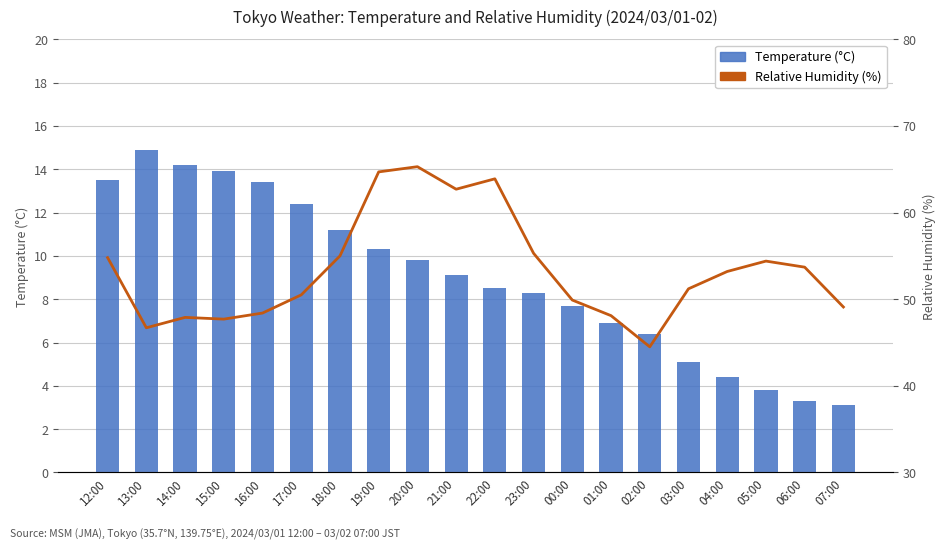

Reading left to right, extract all data points from this chart.

Temperature (°C): 12:00=13.5	13:00=14.9	14:00=14.2	15:00=13.9	16:00=13.4	17:00=12.4	18:00=11.2	19:00=10.3	20:00=9.8	21:00=9.1	22:00=8.5	23:00=8.3	00:00=7.7	01:00=6.9	02:00=6.4	03:00=5.1	04:00=4.4	05:00=3.8	06:00=3.3	07:00=3.1
Relative Humidity (%): 12:00=54.8	13:00=46.7	14:00=47.9	15:00=47.7	16:00=48.4	17:00=50.5	18:00=55.0	19:00=64.7	20:00=65.3	21:00=62.7	22:00=63.9	23:00=55.3	00:00=49.9	01:00=48.1	02:00=44.5	03:00=51.2	04:00=53.2	05:00=54.4	06:00=53.7	07:00=49.1